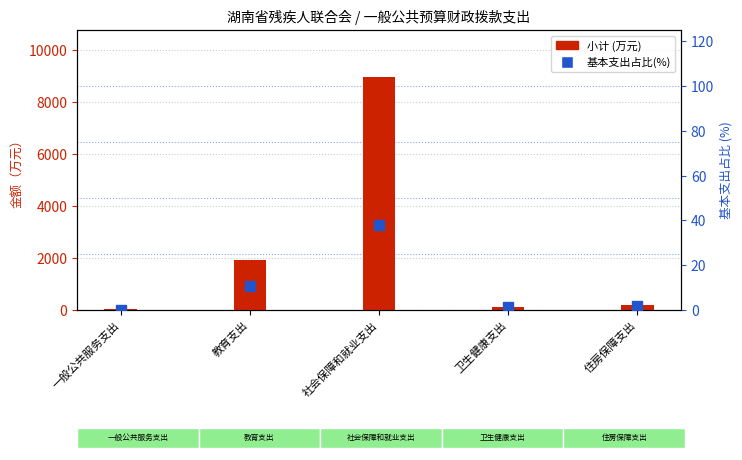

Which series has the largest total across all categories?

小计